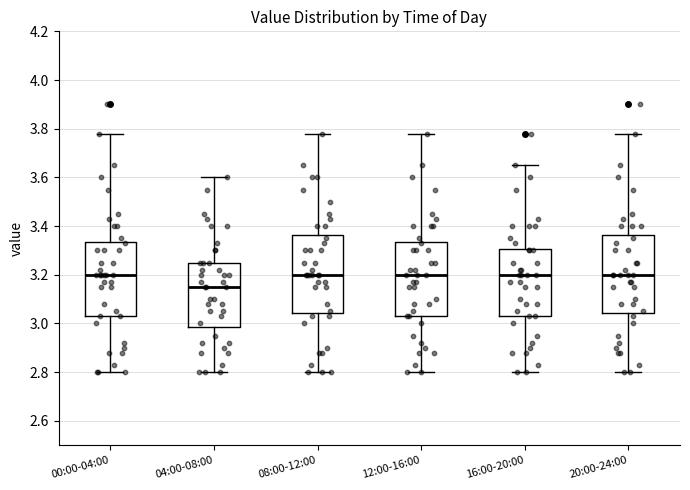

Reading left to right, transcribe this box plot: for each box, give where its median line is, the range the box spans, and where its two whiskers end, as read against the y-axis. The values are not printed on the chart, so give them approximately, as read against the axis.

00:00-04:00: median 3.20, box 3.04 to 3.34, whiskers 2.80 to 3.78
04:00-08:00: median 3.16, box 2.98 to 3.26, whiskers 2.80 to 3.60
08:00-12:00: median 3.20, box 3.04 to 3.36, whiskers 2.80 to 3.78
12:00-16:00: median 3.20, box 3.04 to 3.34, whiskers 2.80 to 3.78
16:00-20:00: median 3.20, box 3.04 to 3.30, whiskers 2.80 to 3.66
20:00-24:00: median 3.20, box 3.04 to 3.36, whiskers 2.80 to 3.78